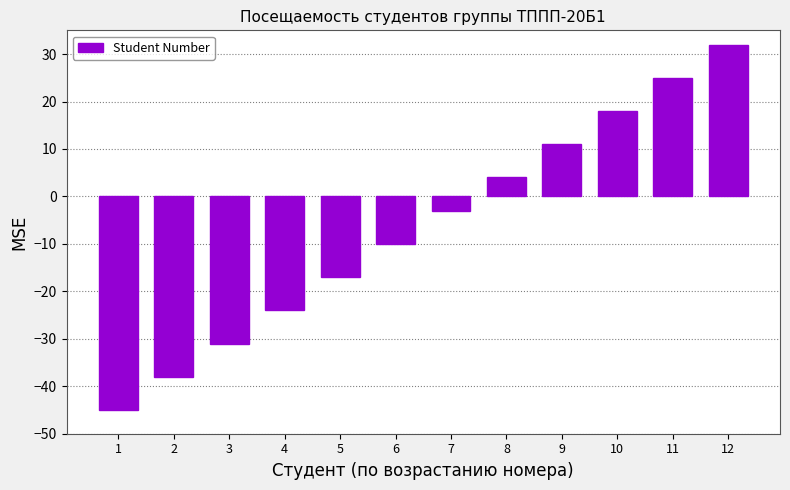

Which category has the highest value across all series?

12